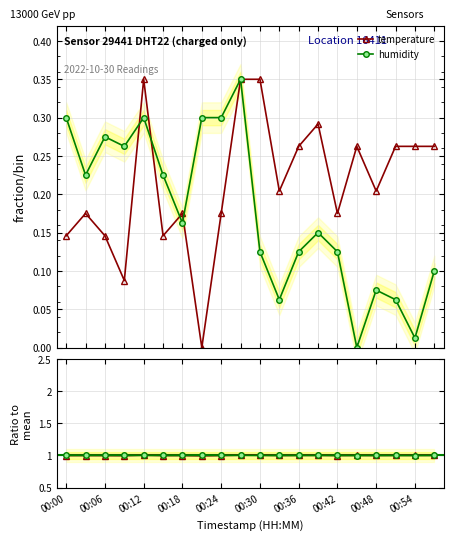

Where is humidity nearest to the value 0?

15